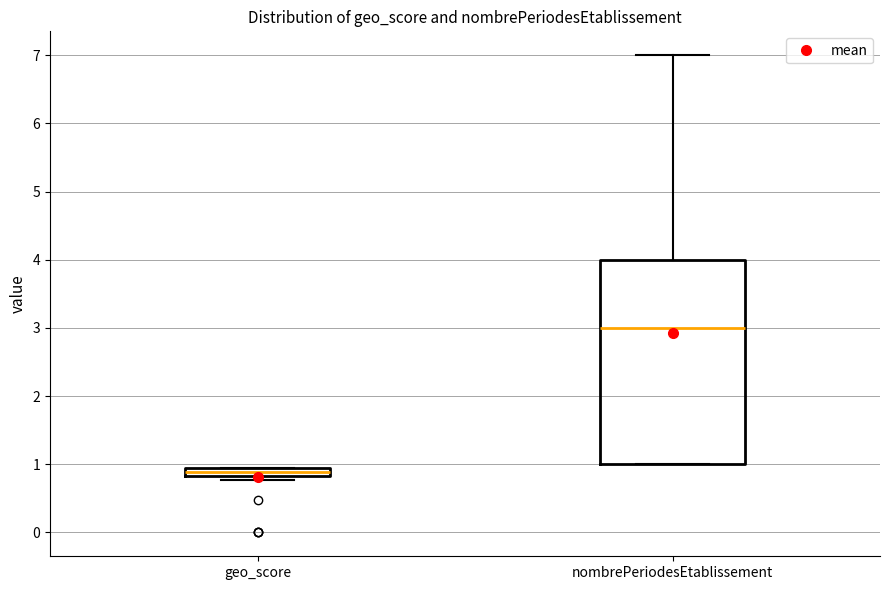

Which box has the highest median line?

nombrePeriodesEtablissement